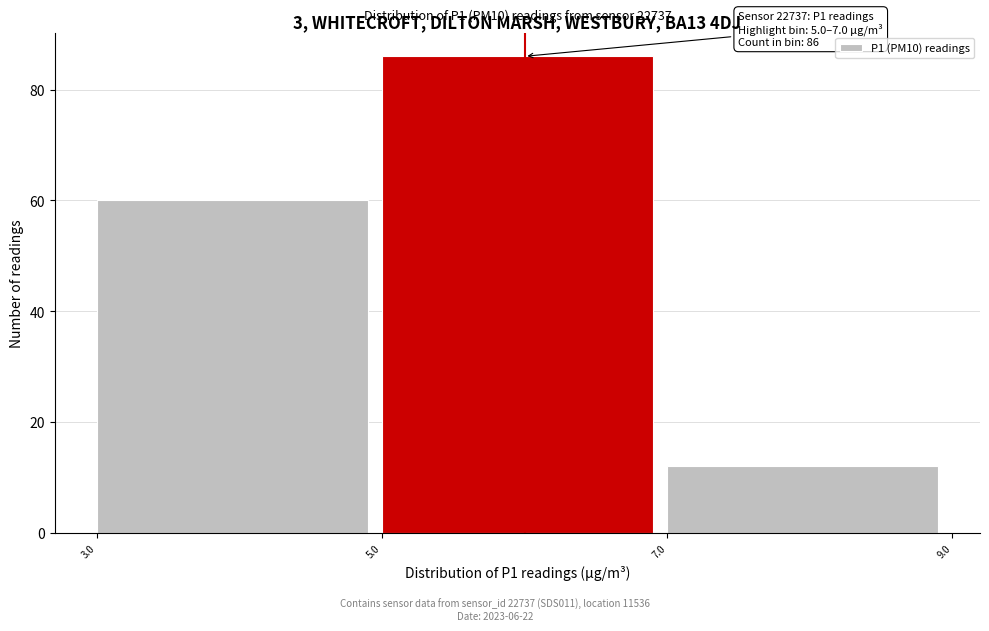

Over which range of the x-axis is the bar tallest?

5.0 to 7.0